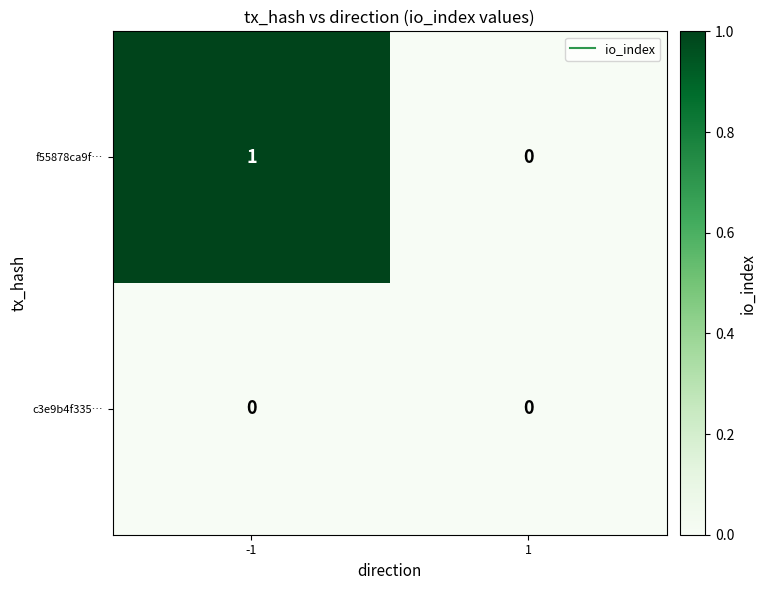

Rank the series by their maximum value, from lowest to highest.

c3e9b4f335…, f55878ca9f…